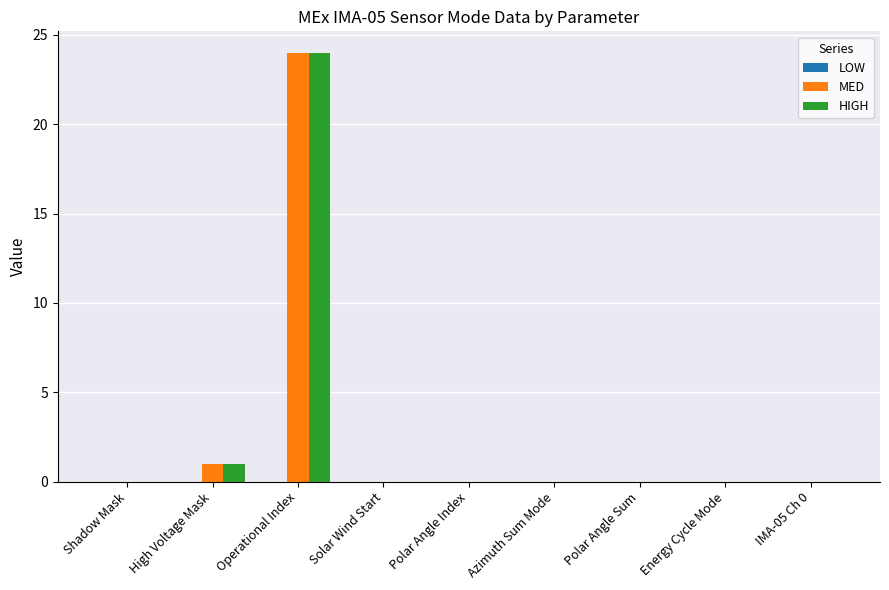

Where is MED nearest to the value 12?

High Voltage Mask